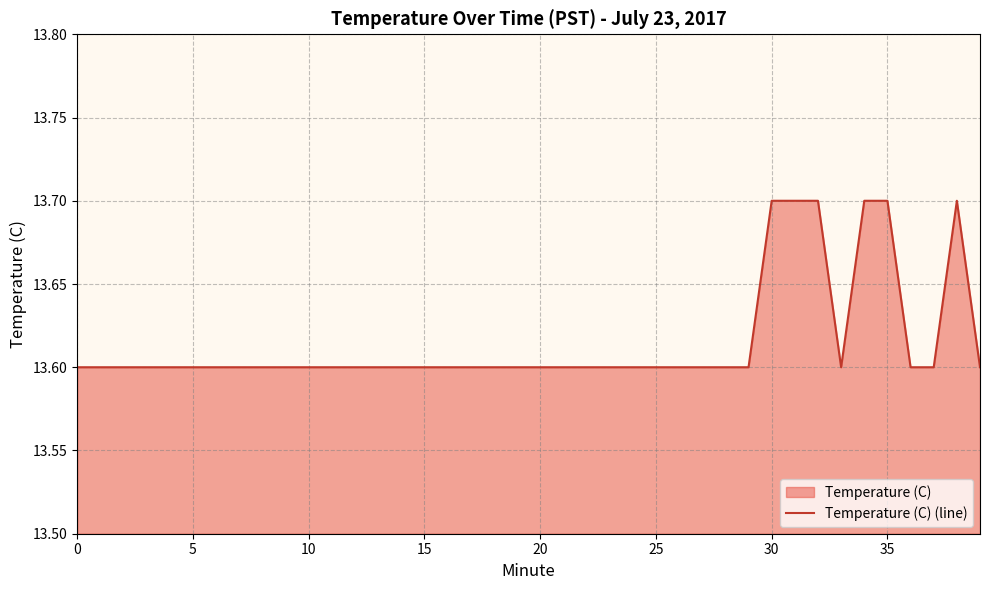

What is the change in value from 20 to 35?

+0.1